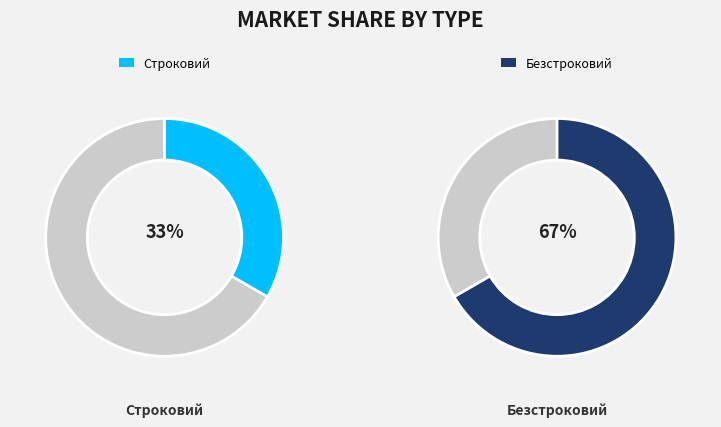

What is the total percentage of Безстроковий and Строковий?

100.0%